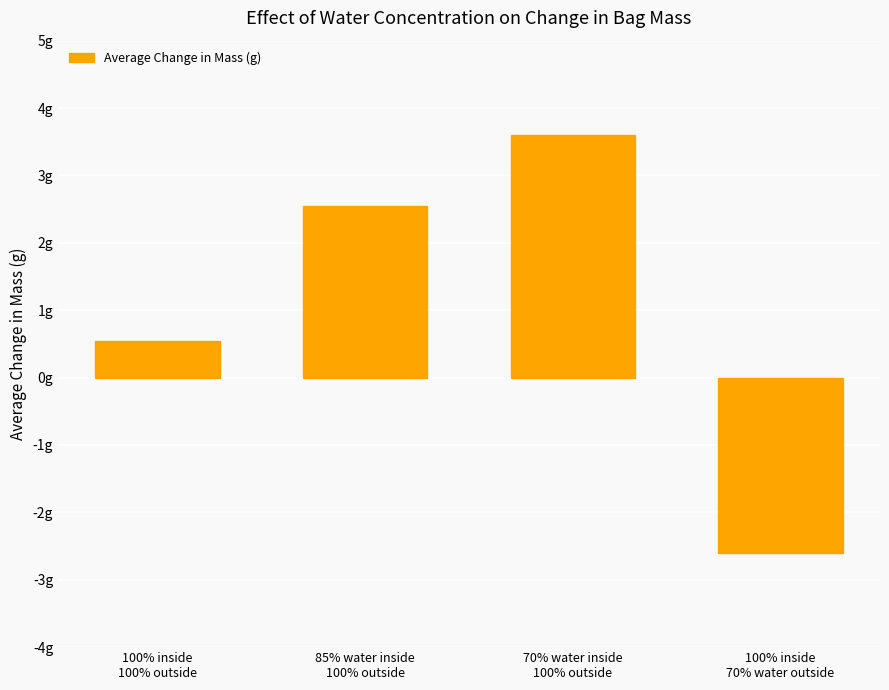

Does the chart contain any negative values?

Yes